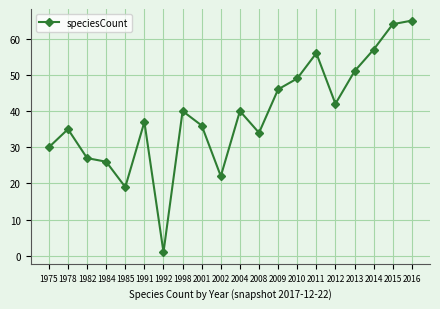

At which category does the data reach its first local valley?

1985